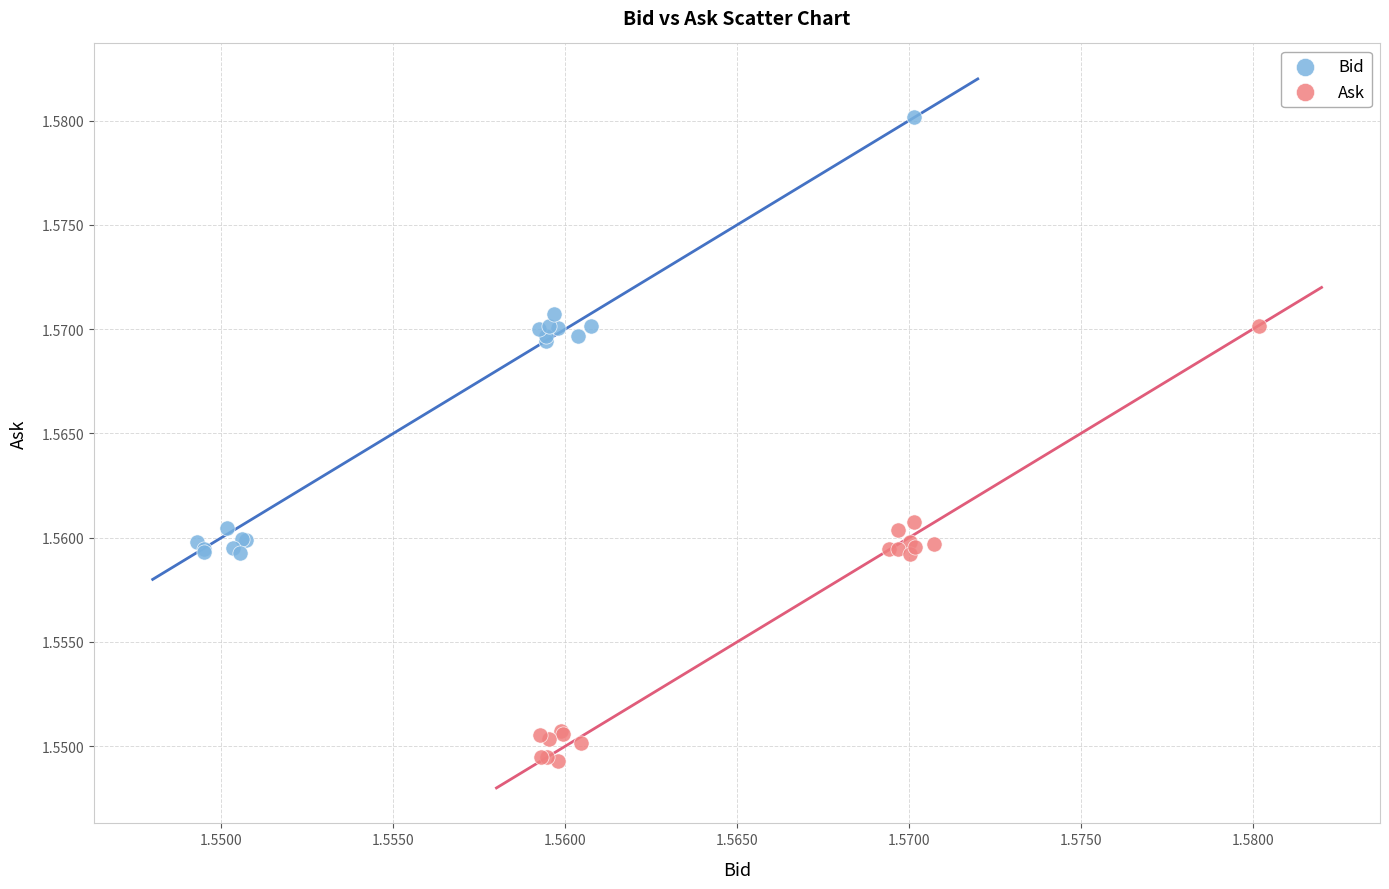

Which series reaches the maximum Y coordinate?

Bid